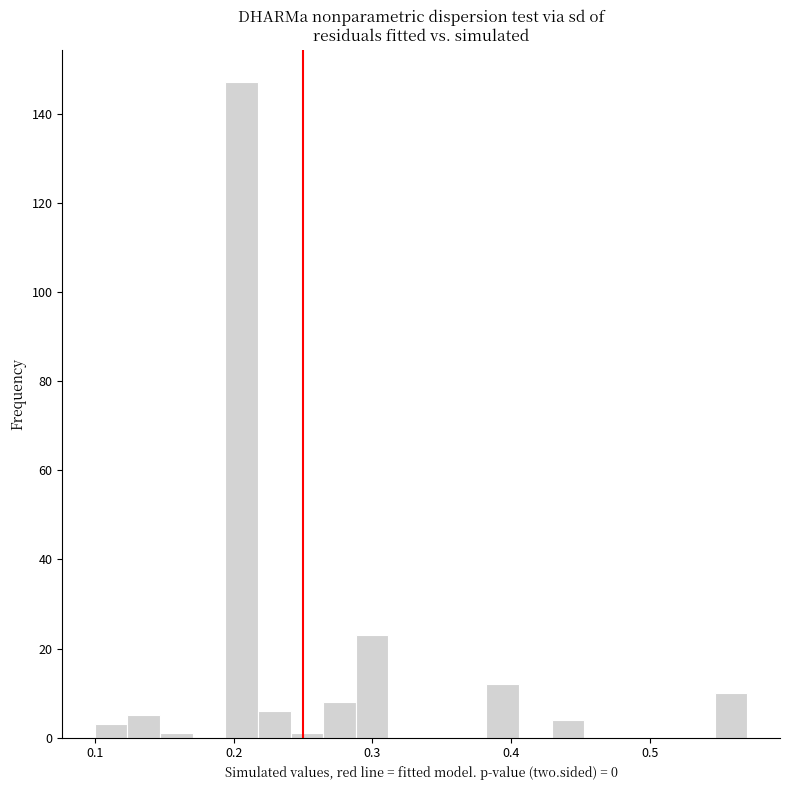

Read against the x-axis, roughly where is the centre of the tallest bar?

0.21